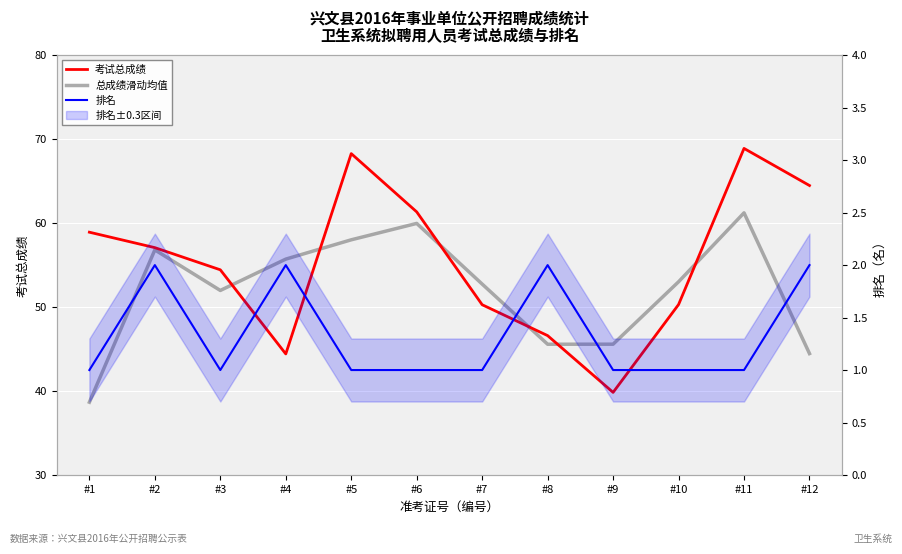

List the labels in order of 排名 value, largest first.

#2, #4, #8, #12, #1, #3, #5, #6, #7, #9, #10, #11